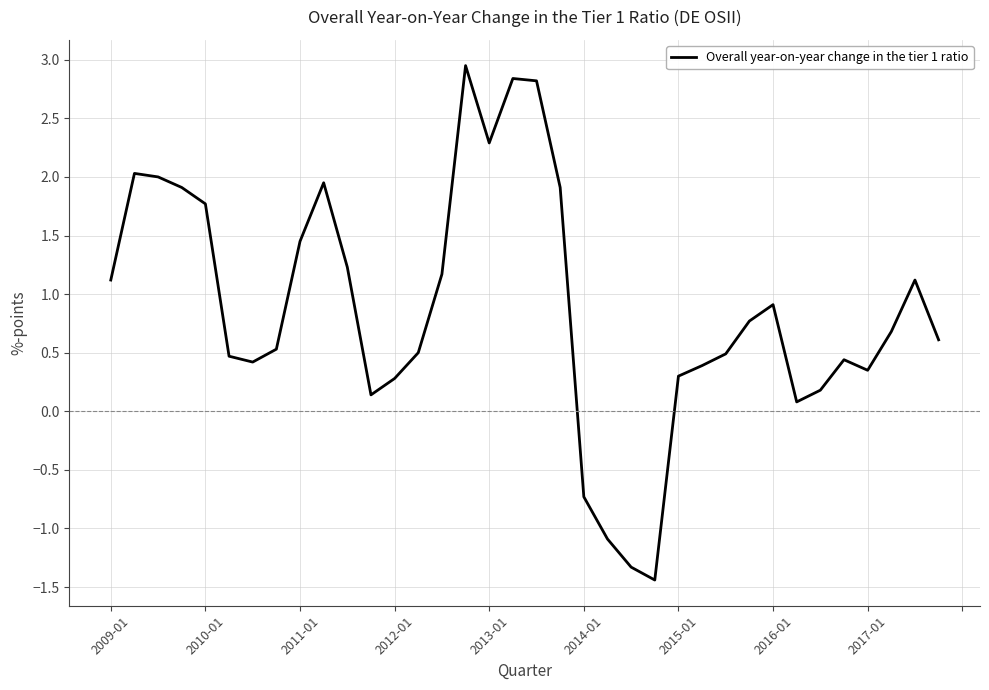

What is the difference between the maximum and minimum values?

4.4